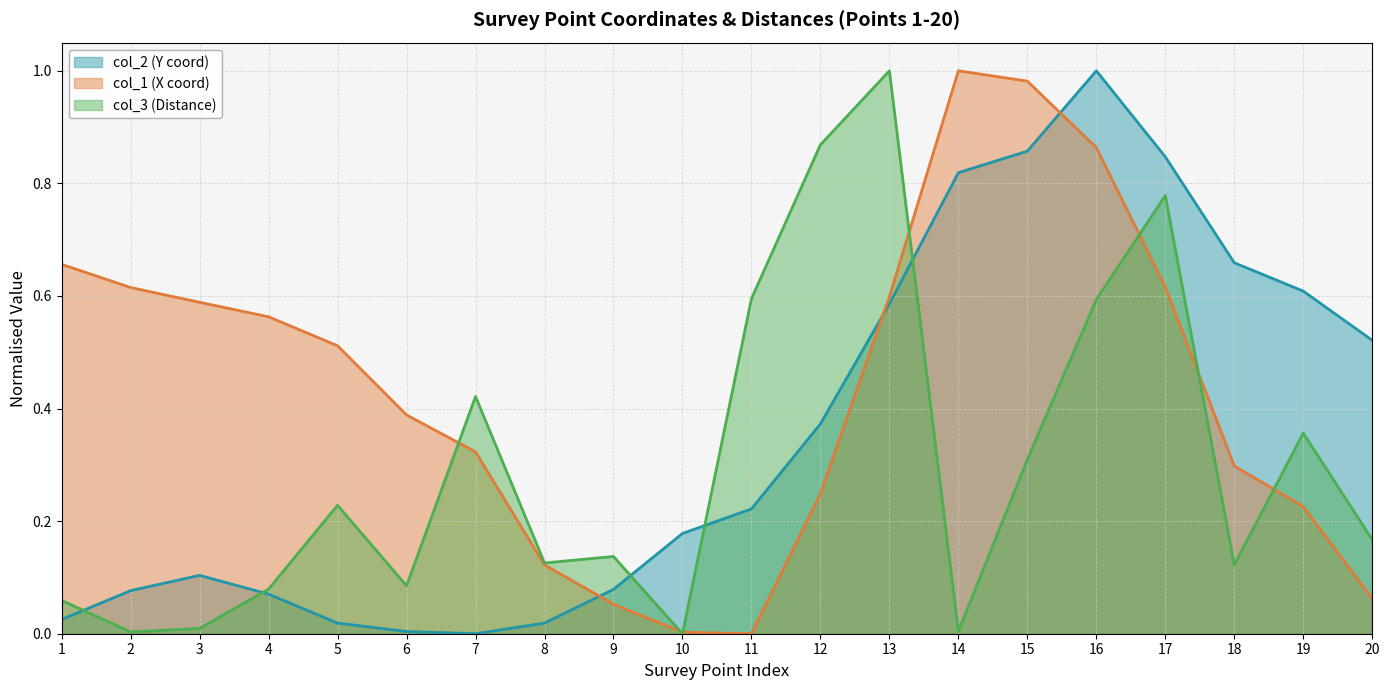

Does the chart display data point markers on the line(s)?

No